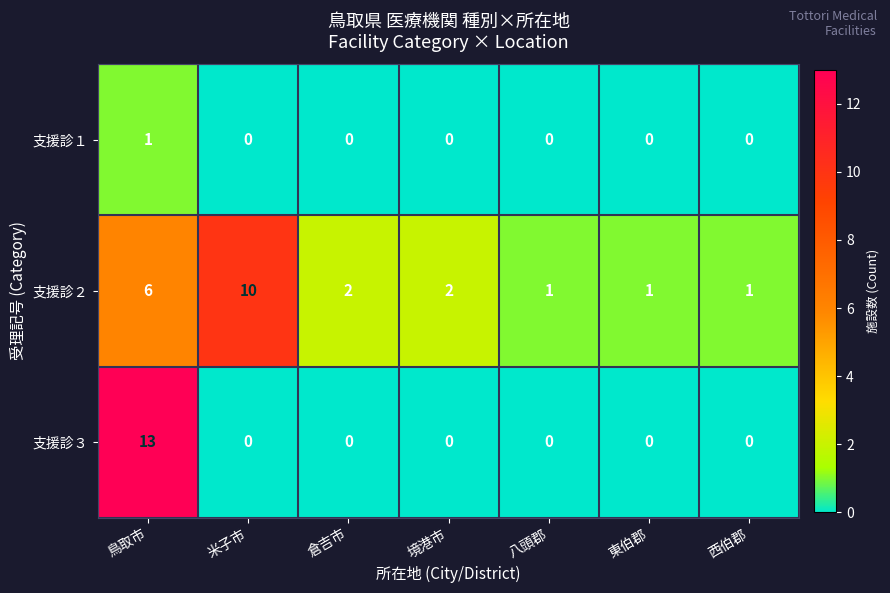

Where is 支援診２ nearest to the value 5?

鳥取市